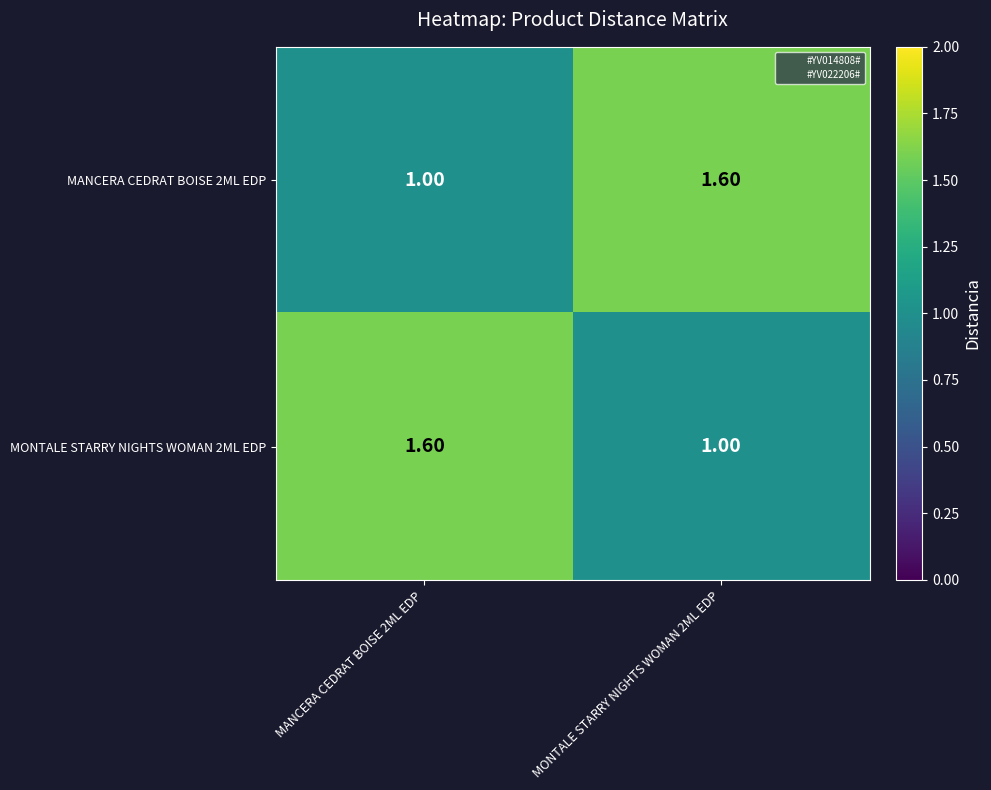

What is the spread (max minus min) of values at MANCERA CEDRAT BOISE 2ML EDP?

0.6